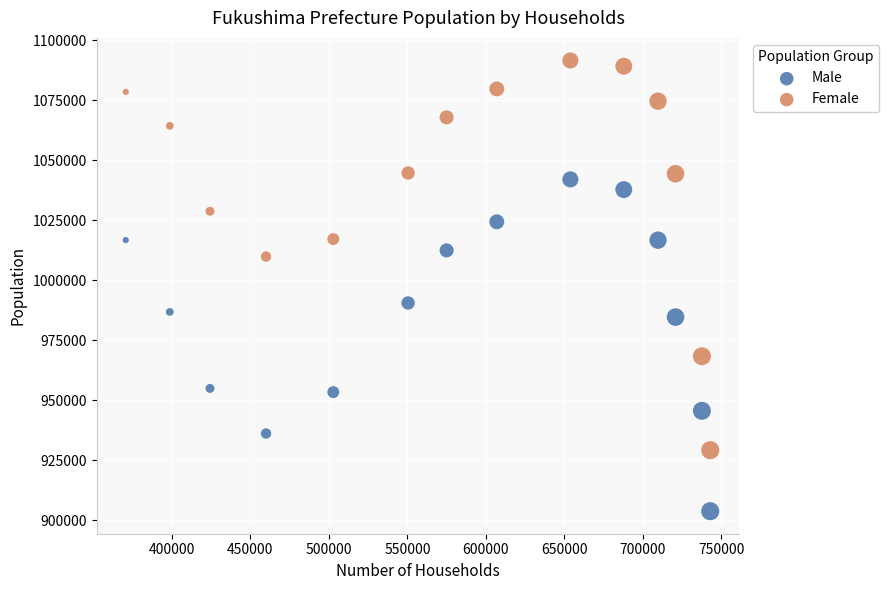

Across all data points, what is the range of Y values (max minus min)?

187698